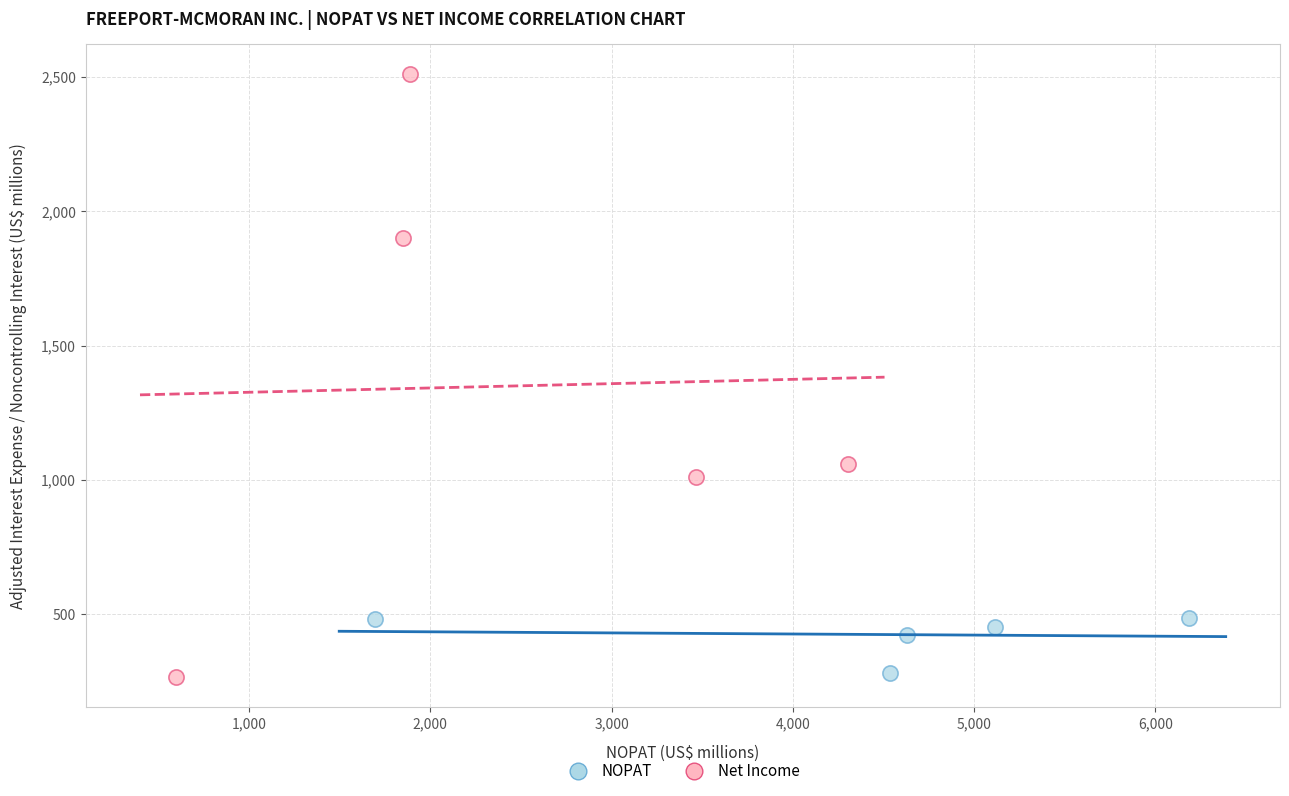

Which series has the widest spread of Y values?

Net Income